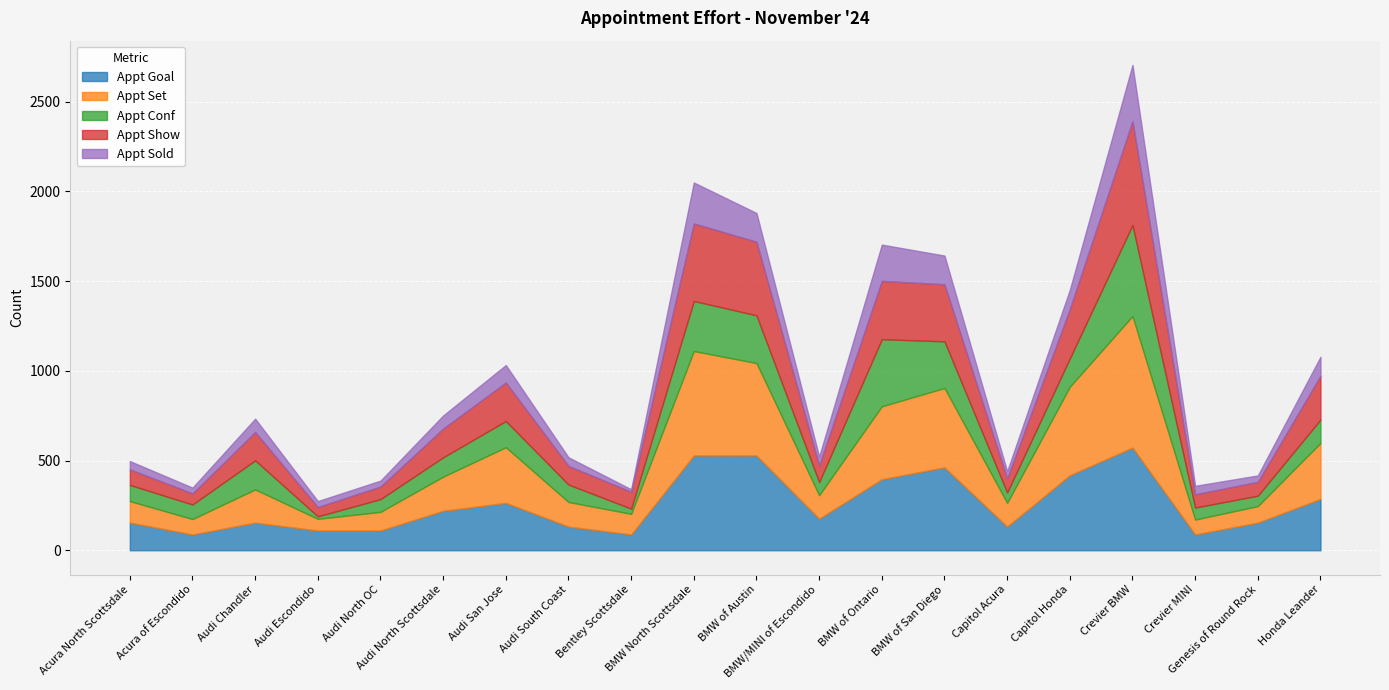

What position from the right is BMW of Austin?

10